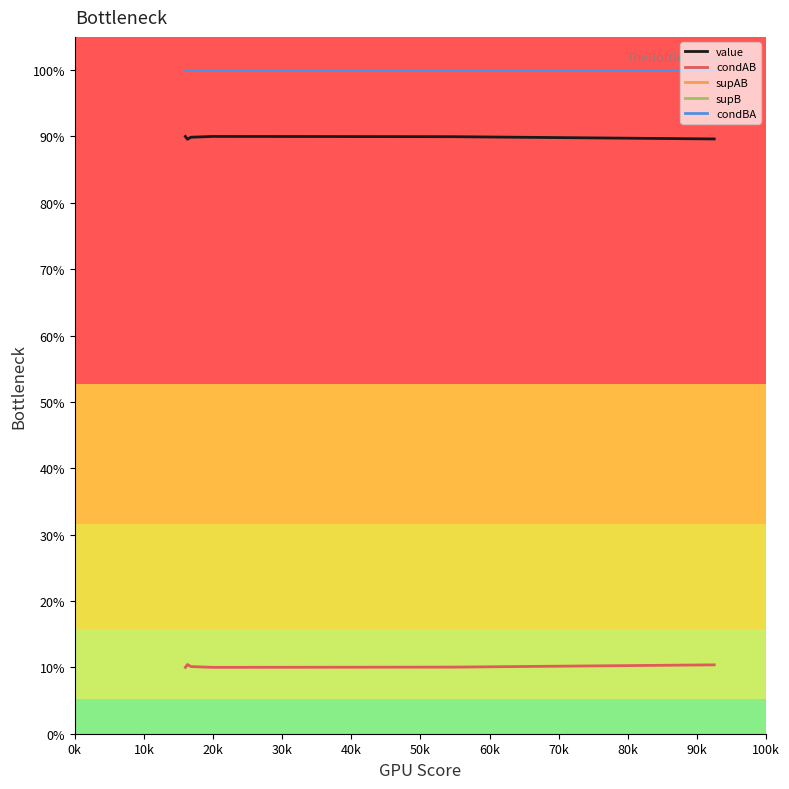

Reading left to right, list all the values displayed in this chart.

value: 0.9	0.9	0.9	0.9	0.9	0.9	0.9	0.9	0.9	0.9	0.9	0.9	0.9	0.9
condAB: 0.1	0.1	0.1	0.1	0.1	0.1	0.1	0.1	0.1	0.1	0.1	0.1	0.1	0.1
supAB: 16.0	17.0	17.0	17.0	17.0	17.0	17.0	20.0	55.0	55.0	55.0	55.0	96.0	96.0
supB: 16.0	17.0	17.0	17.0	17.0	17.0	17.0	20.0	55.0	55.0	55.0	55.0	96.0	96.0
condBA: 1.0	1.0	1.0	1.0	1.0	1.0	1.0	1.0	1.0	1.0	1.0	1.0	1.0	1.0